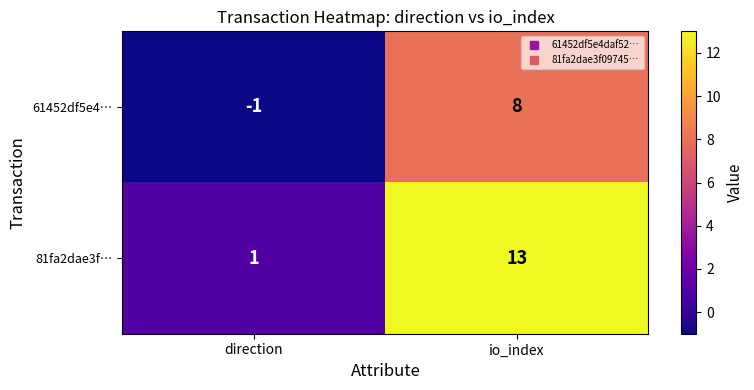

How many data points in 61452df5e4… are less than 8?

1